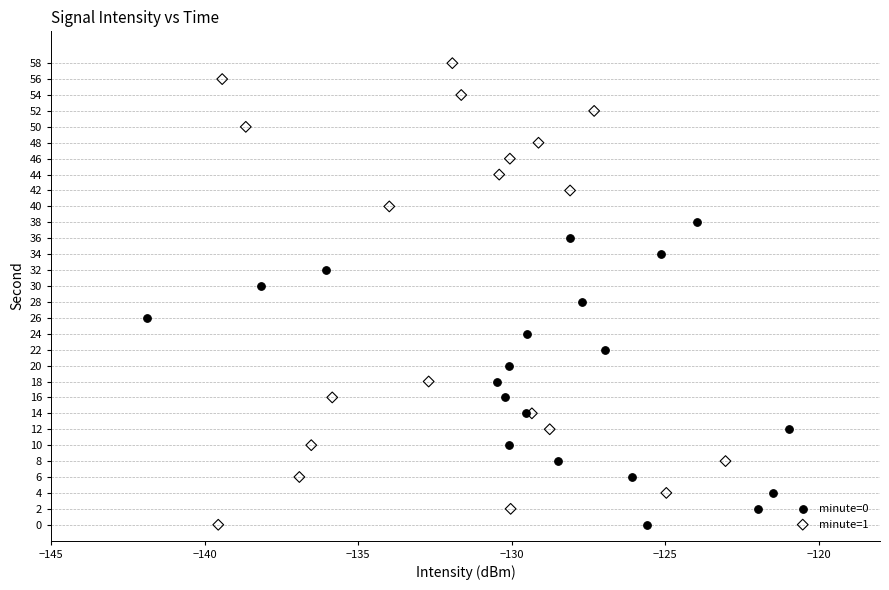

Which series reaches the maximum Y coordinate?

minute=1